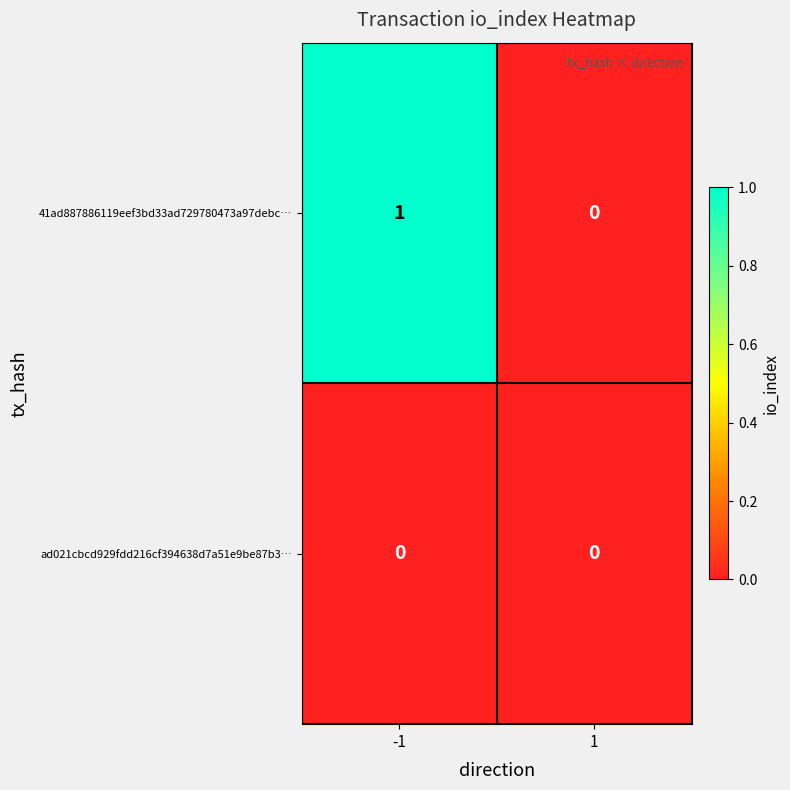

Reading left to right, list all the values displayed in this chart.

41ad887886119eef3bd33ad729780473a97debc…: 1	0
ad021cbcd929fdd216cf394638d7a51e9be87b3…: 0	0